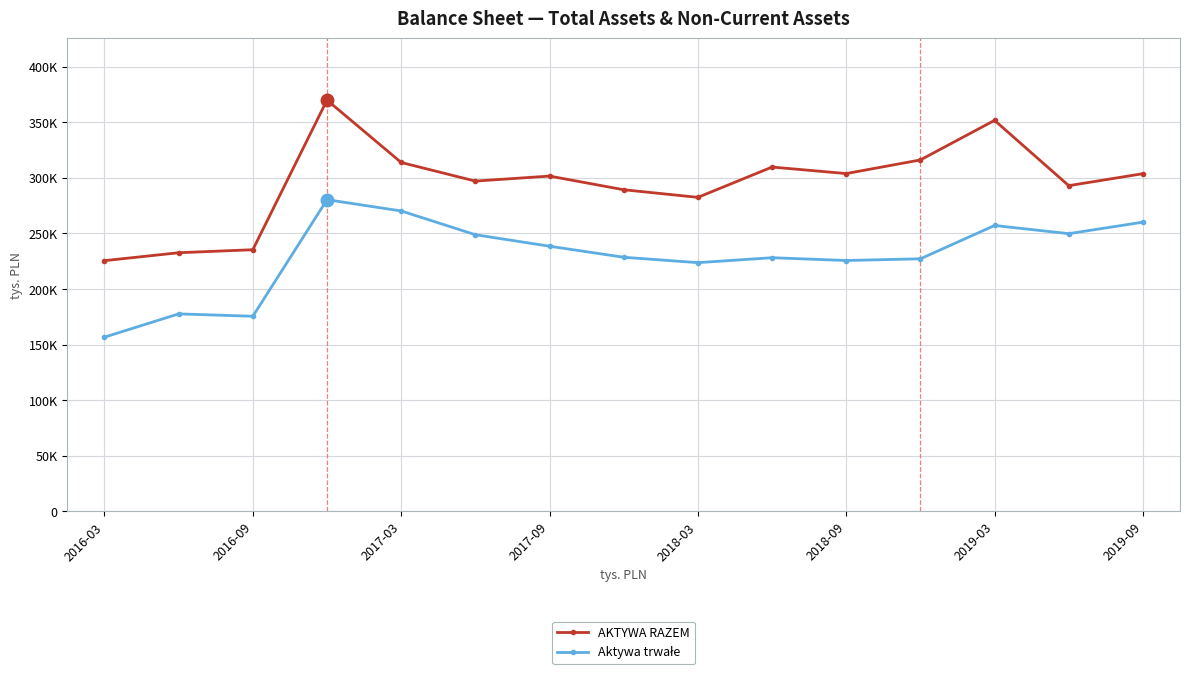

Reading right to left, what are all the values shown in this chart?

AKTYWA RAZEM: 303724.0	292960.0	351679.0	316081.9	303826.5	309674.0	282431.0	289281.0	301563.4	297058.0	313797.0	369891.0	235357.0	232635.0	225521.0
Aktywa trwałe: 260132.3	249786.7	257139.6	227169.6	225648.5	228157.9	223704.0	228573.0	238491.1	248832.0	270211.0	280325.0	175506.0	177652.0	156722.0